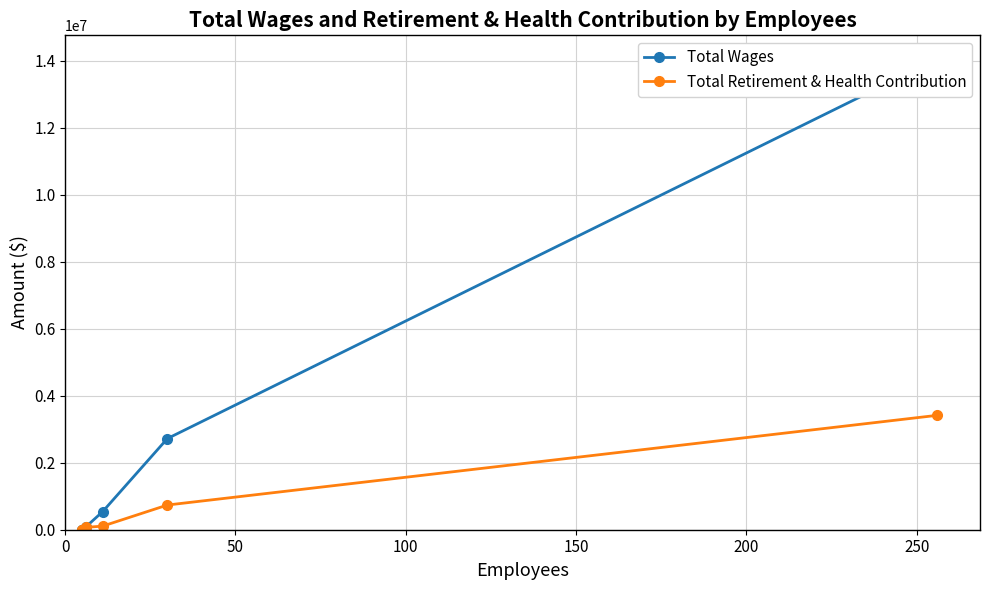

True or false: Total Wages and Total Retirement & Health Contribution intersect in this chart.

False